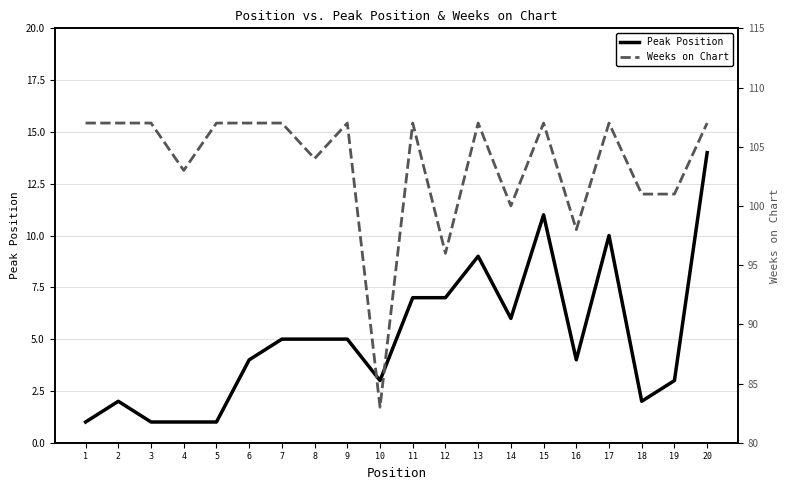

In Peak Position, how many points are higher than both neighbors (excluding endpoints)?

4